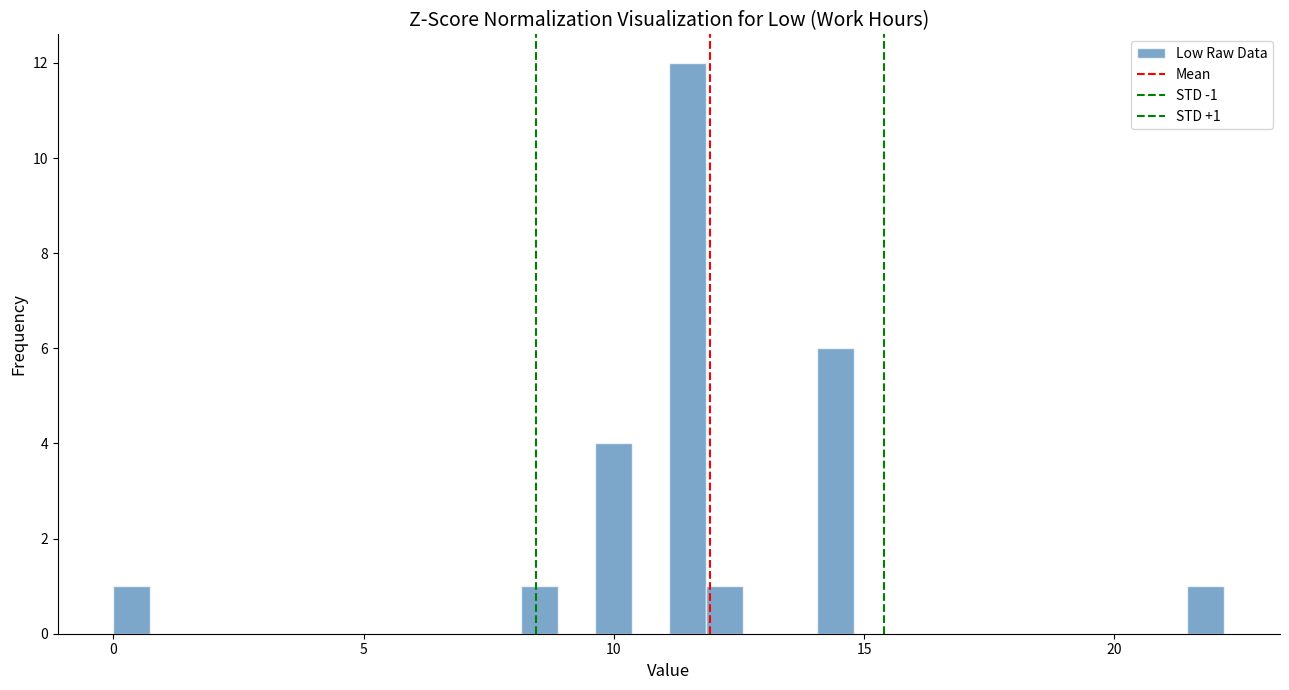

Read against the x-axis, roughly where is the centre of the tallest bar?

11.5